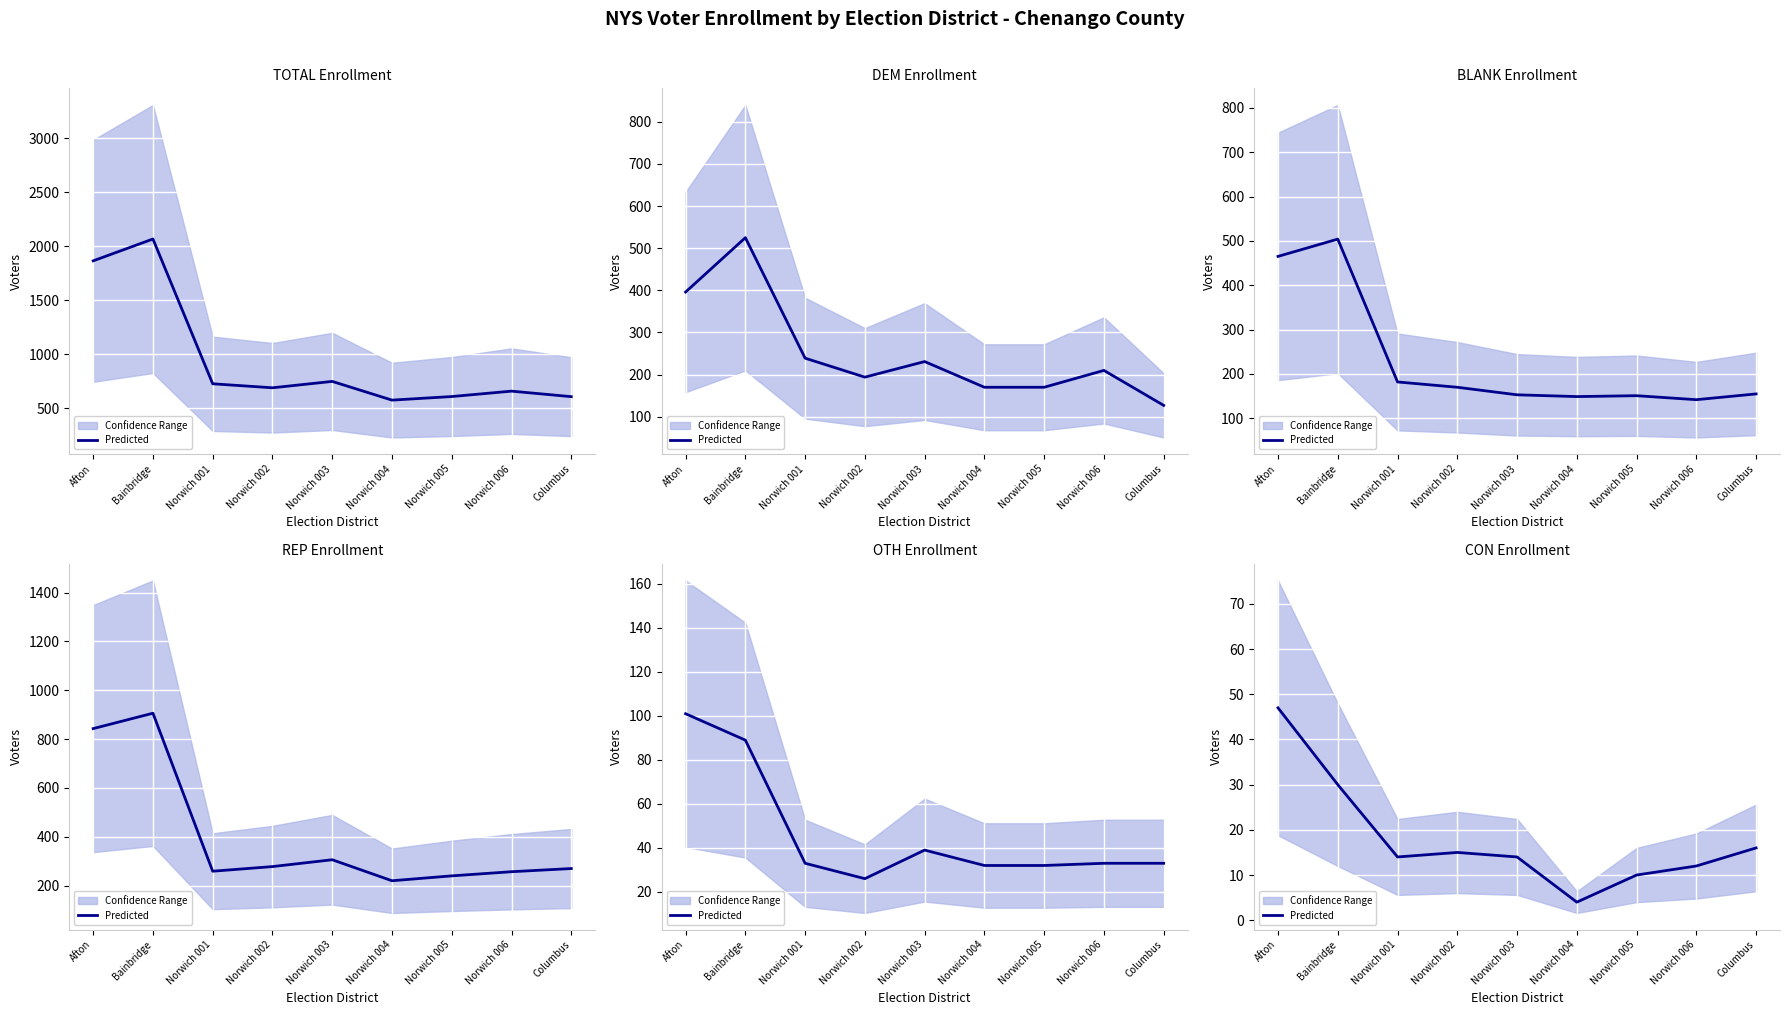

Rank the categories by value from highest to lowest.

Afton, Bainbridge, Columbus, Norwich 002, Norwich 001, Norwich 003, Norwich 006, Norwich 005, Norwich 004